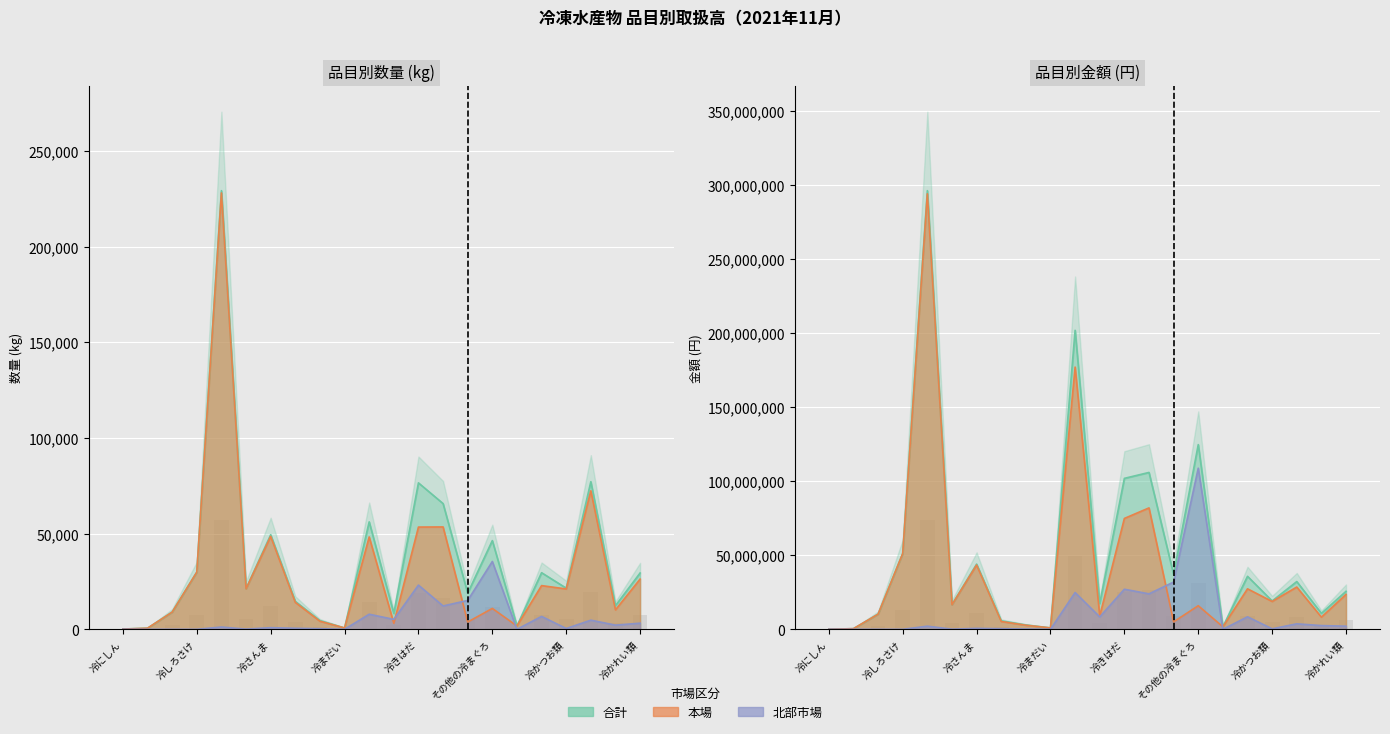

At which category is the sum across all series the highest?

その他の冷さけ